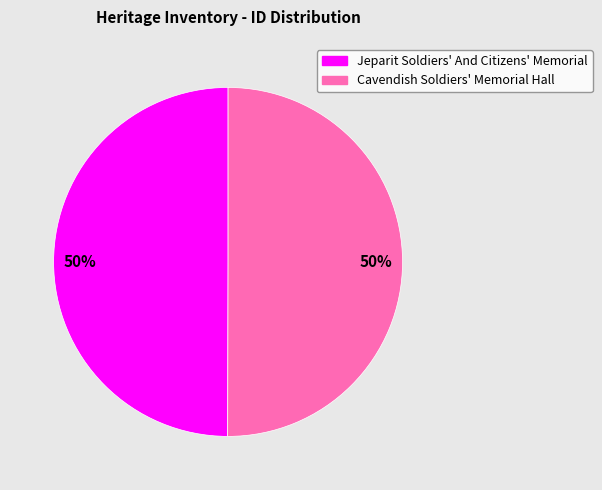

To the nearest percent, what is the average slice percentage?

50%